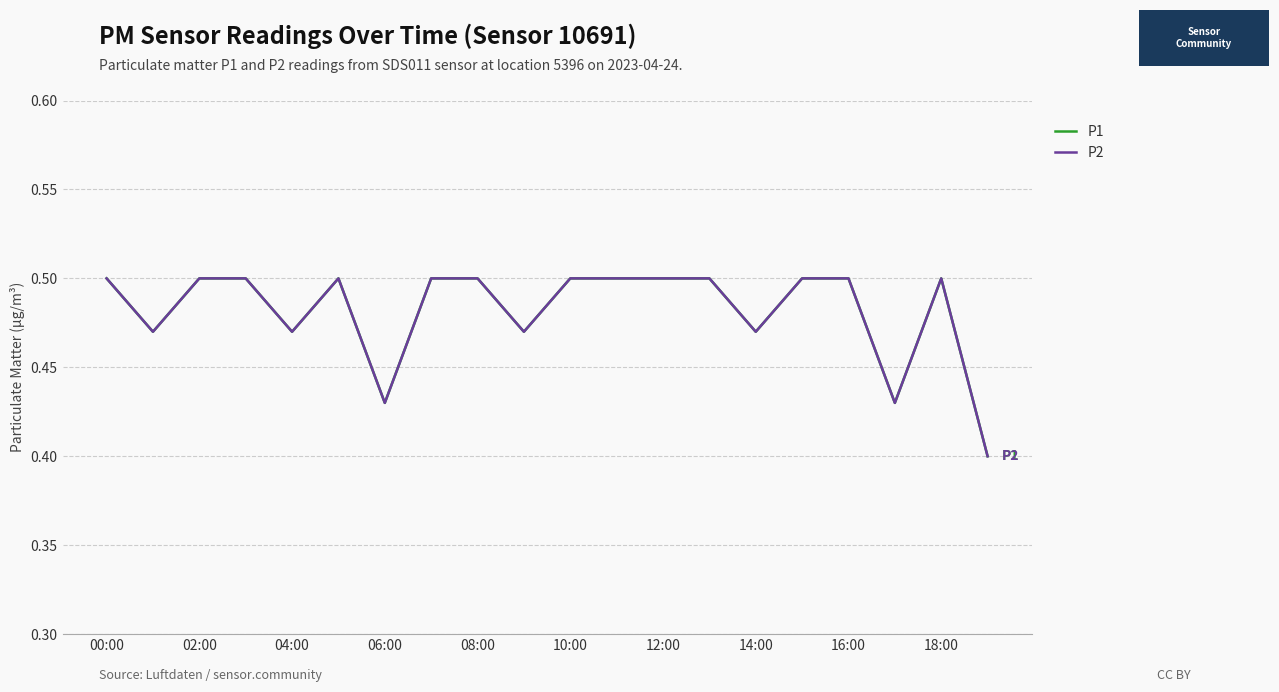

Does the chart display data point markers on the line(s)?

No